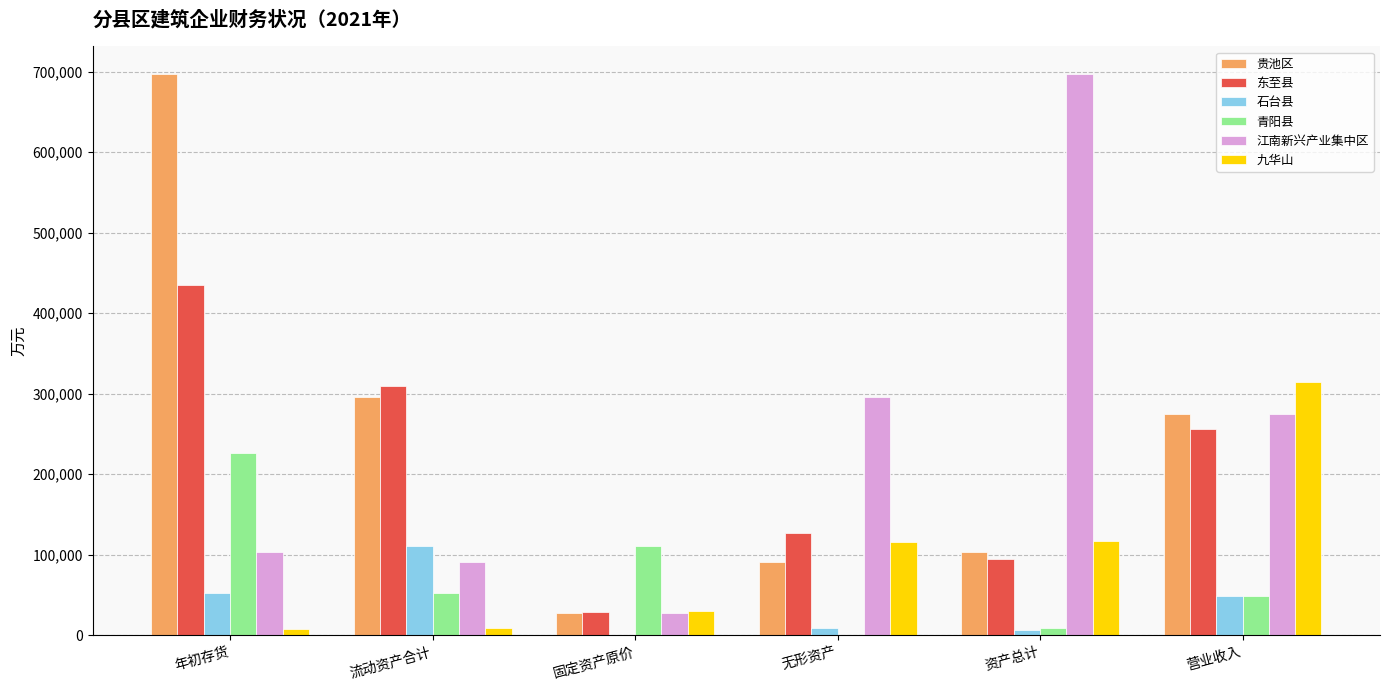

Which series changed the most between 固定资产原价 and 营业收入?

九华山